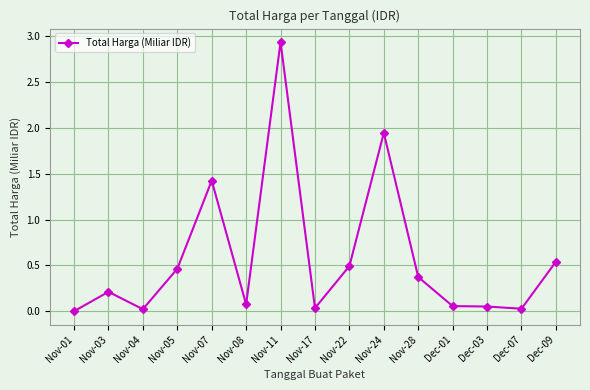

What is the sum of all values?

8.7